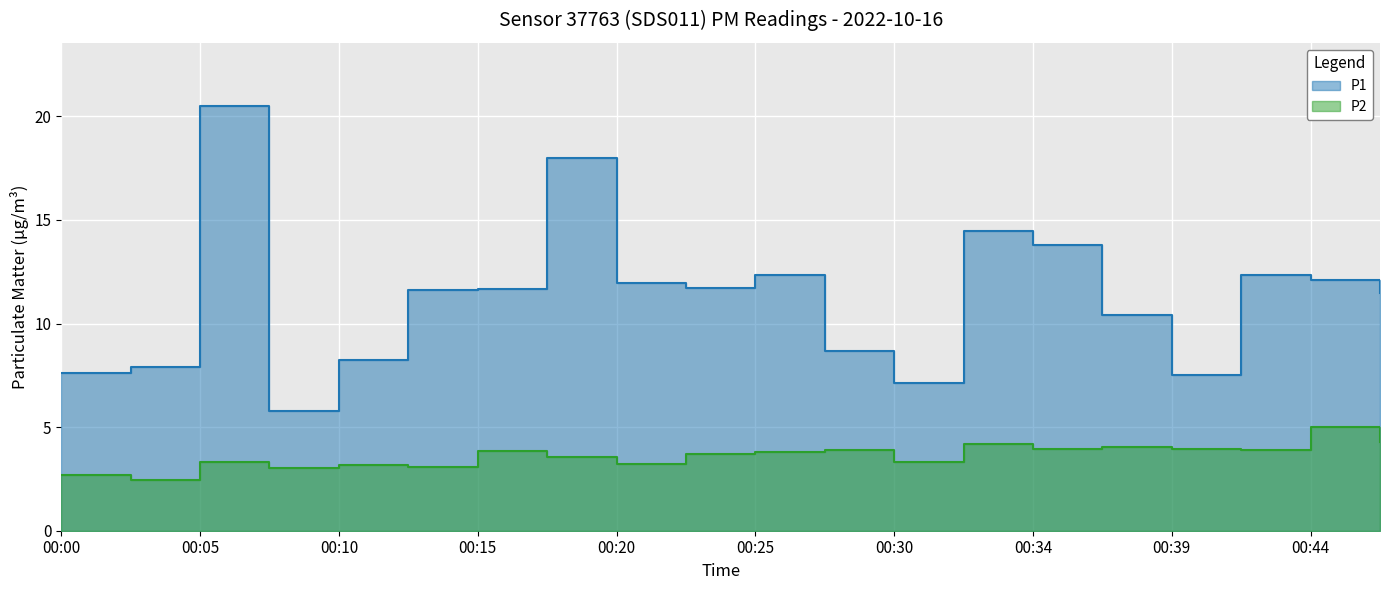

The P2 series shows 1.5 at 00:03. True or false?

False